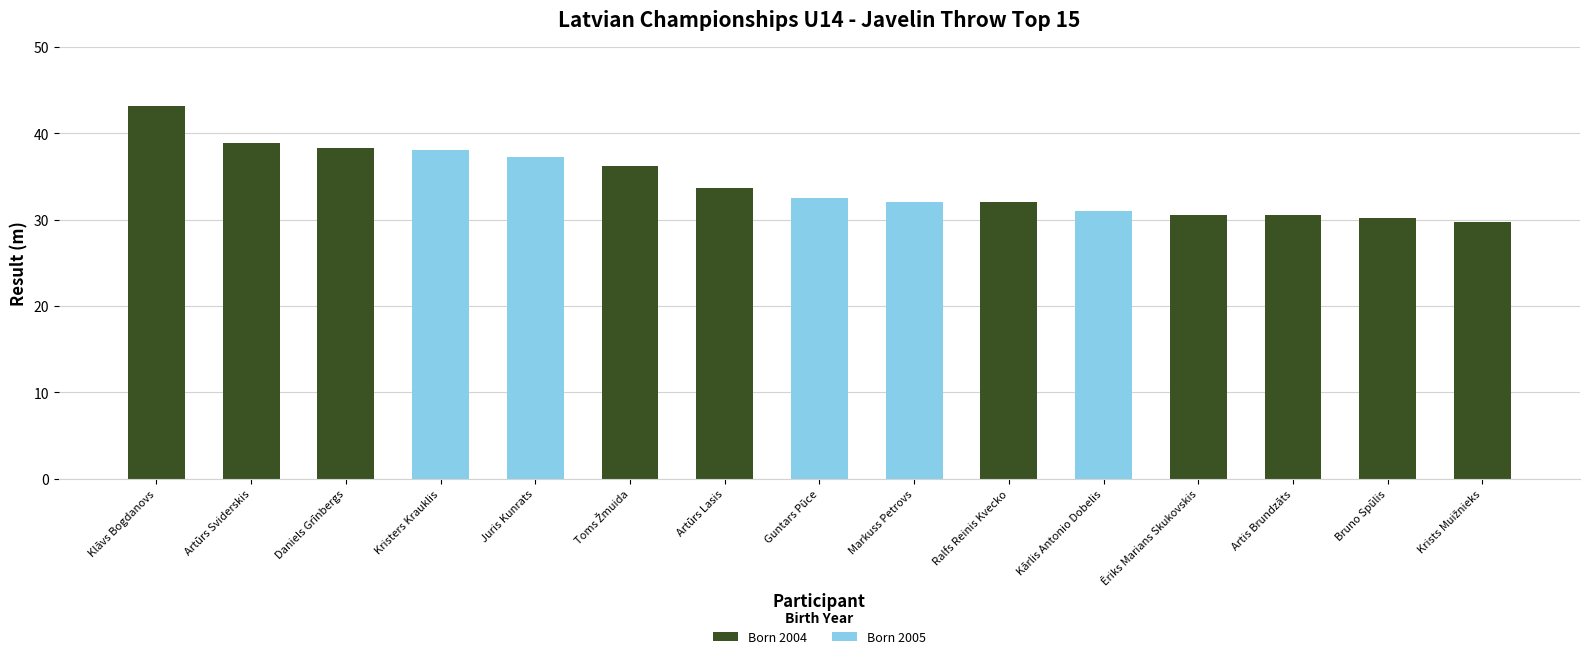

Reading left to right, extract all data points from this chart.

Born 2004: Klāvs Bogdanovs=43.2	Artūrs Sviderskis=38.8	Daniels Grīnbergs=38.3	Kristers Krauklis=0.0	Juris Kunrats=0.0	Toms Žmuida=36.2	Artūrs Lasis=33.6	Guntars Pūce=0.0	Markuss Petrovs=0.0	Ralfs Reinis Kvecko=32.0	Kārlis Antonio Dobelis=0.0	Ēriks Marians Skukovskis=30.5	Artis Brundzāts=30.5	Bruno Spūlis=30.2	Krists Muižnieks=29.8
Born 2005: Klāvs Bogdanovs=0.0	Artūrs Sviderskis=0.0	Daniels Grīnbergs=0.0	Kristers Krauklis=38.0	Juris Kunrats=37.3	Toms Žmuida=0.0	Artūrs Lasis=0.0	Guntars Pūce=32.5	Markuss Petrovs=32.1	Ralfs Reinis Kvecko=0.0	Kārlis Antonio Dobelis=30.9	Ēriks Marians Skukovskis=0.0	Artis Brundzāts=0.0	Bruno Spūlis=0.0	Krists Muižnieks=0.0